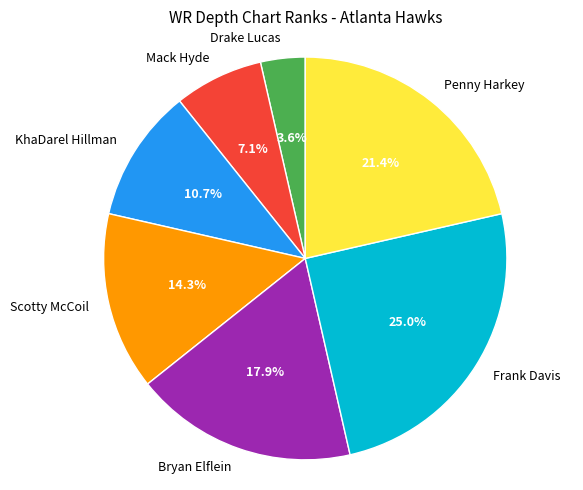

To the nearest percent, what portion does KhaDarel Hillman represent?

11%